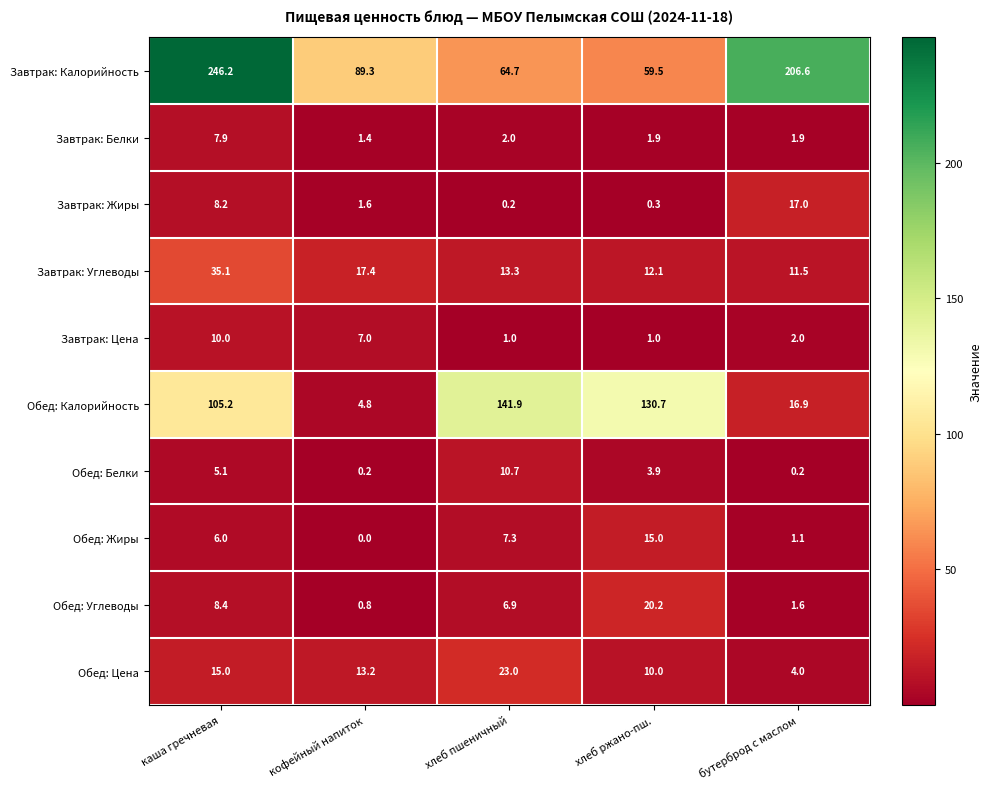

At which category does the chart reach its peak across all series?

каша гречневая